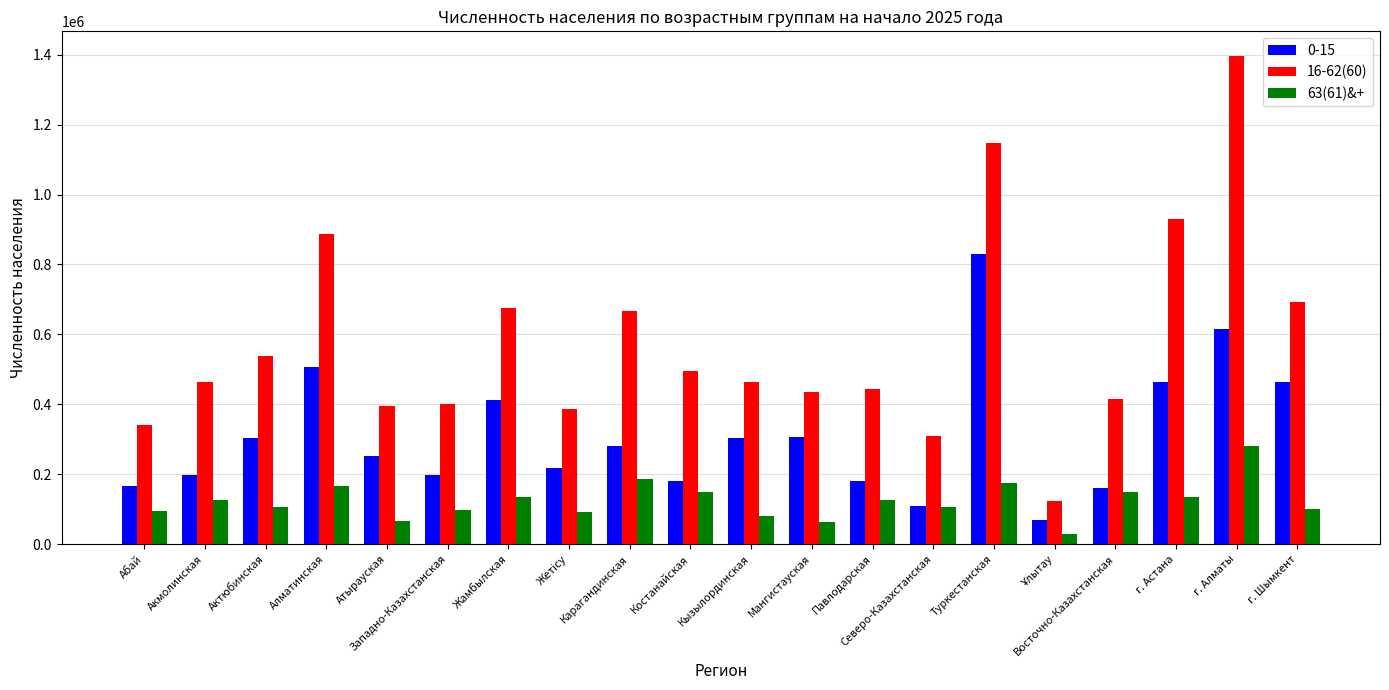

What position from the right is Кызылординская?

10